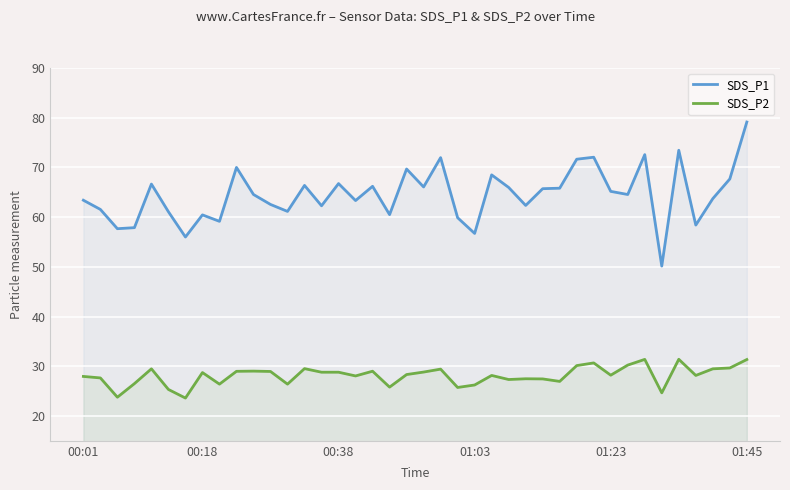

True or false: SDS_P1 has a value of 89.9 at 00:38.

False